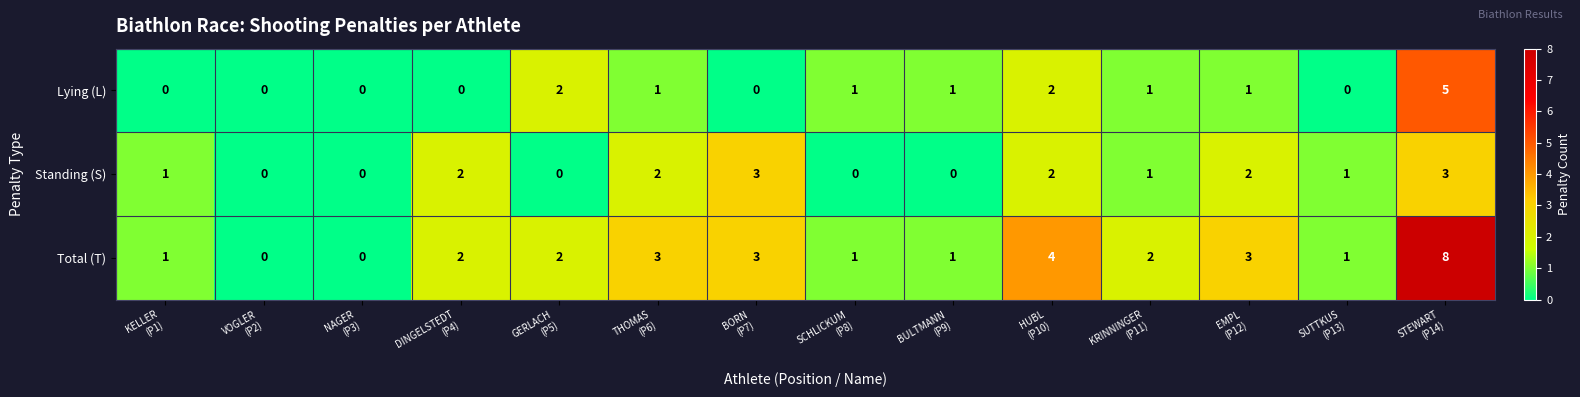

Rank the series by their average value, from highest to lowest.

Total (T), Standing (S), Lying (L)